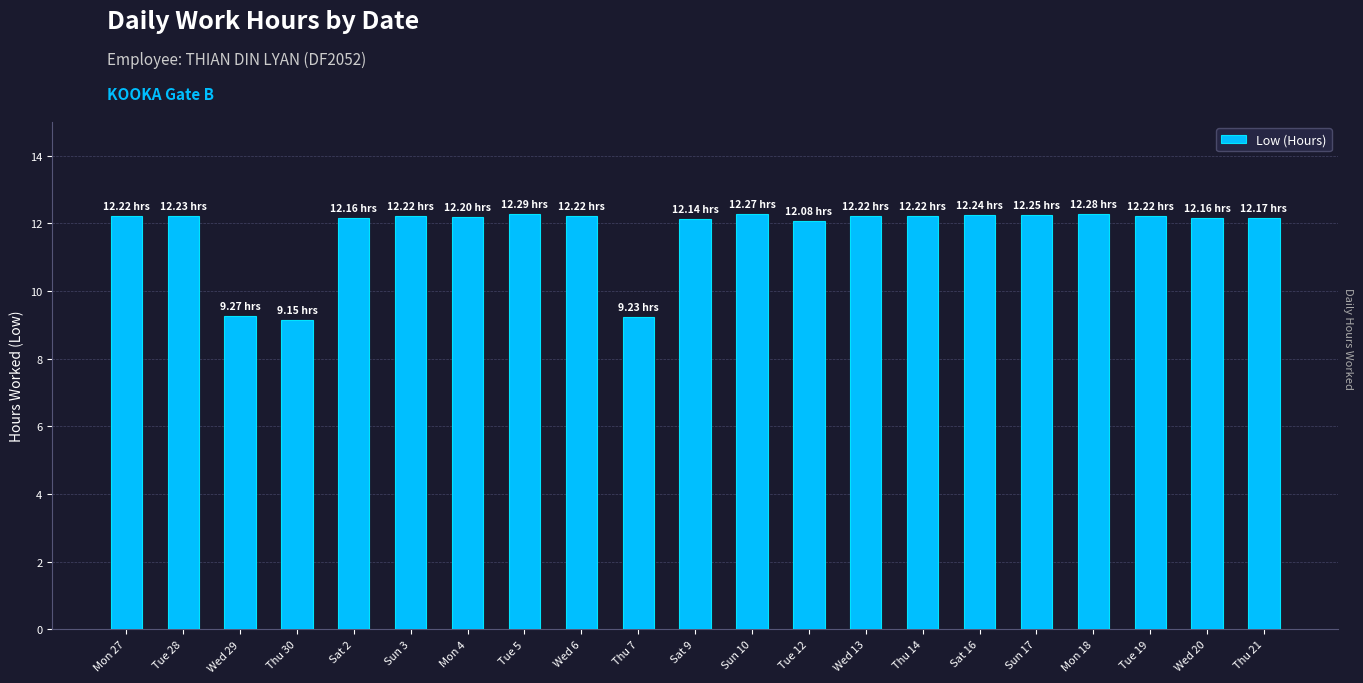

What is the ratio of the value at Sat 9 to the value at Sun 17?

1.0